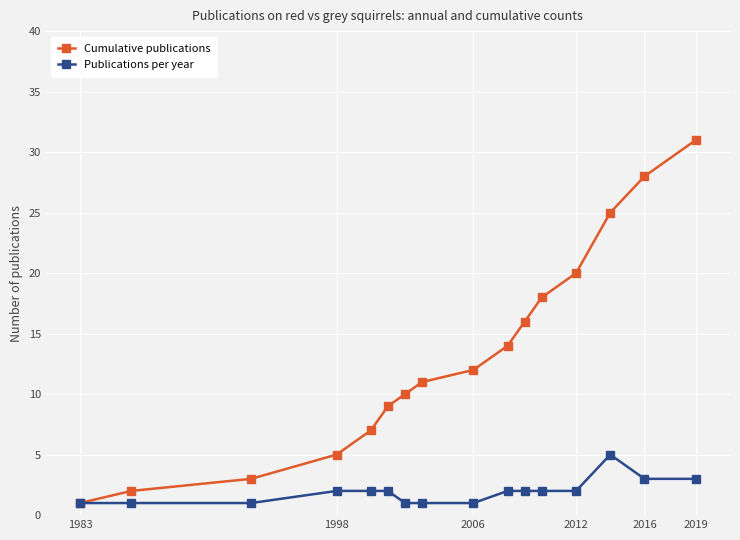

How many lines are shown in the chart?

2